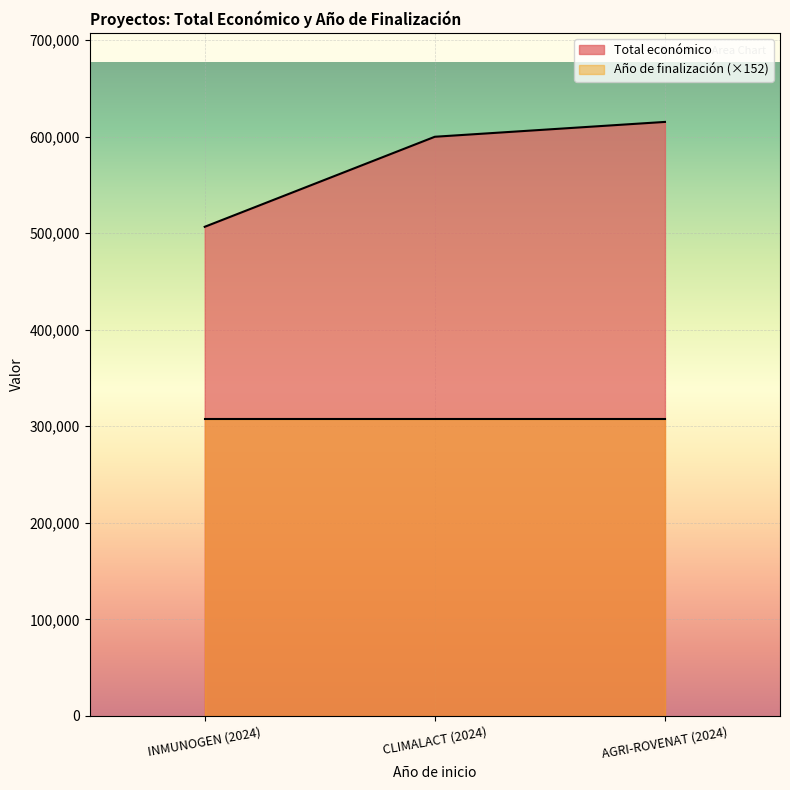

Rank the categories by value from lowest to highest.

INMUNOGEN (2024), CLIMALACT (2024), AGRI-ROVENAT (2024)